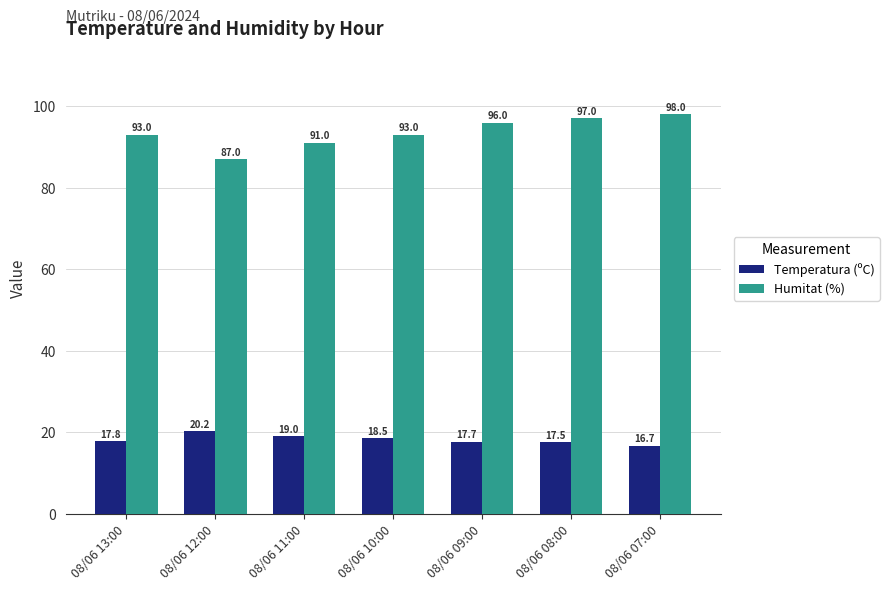

Which series has the largest total across all categories?

Humitat (%)